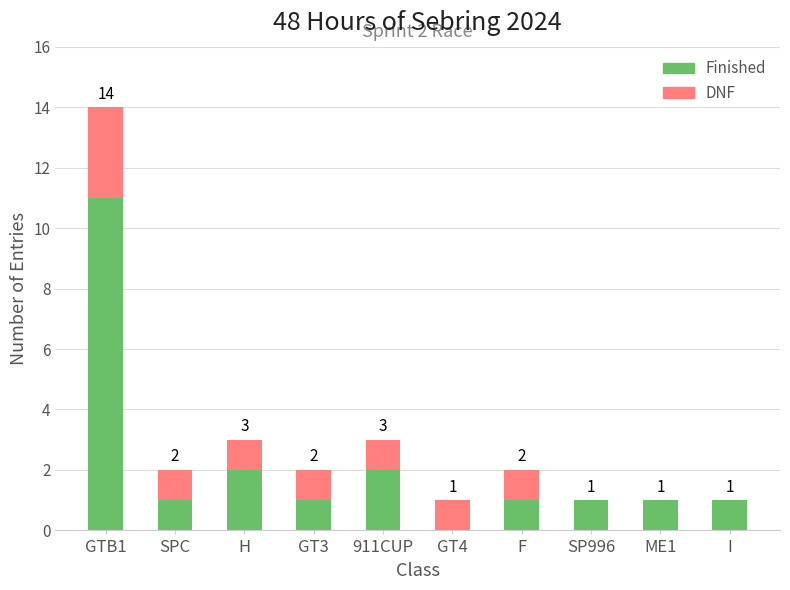

At which category is the sum across all series the highest?

GTB1